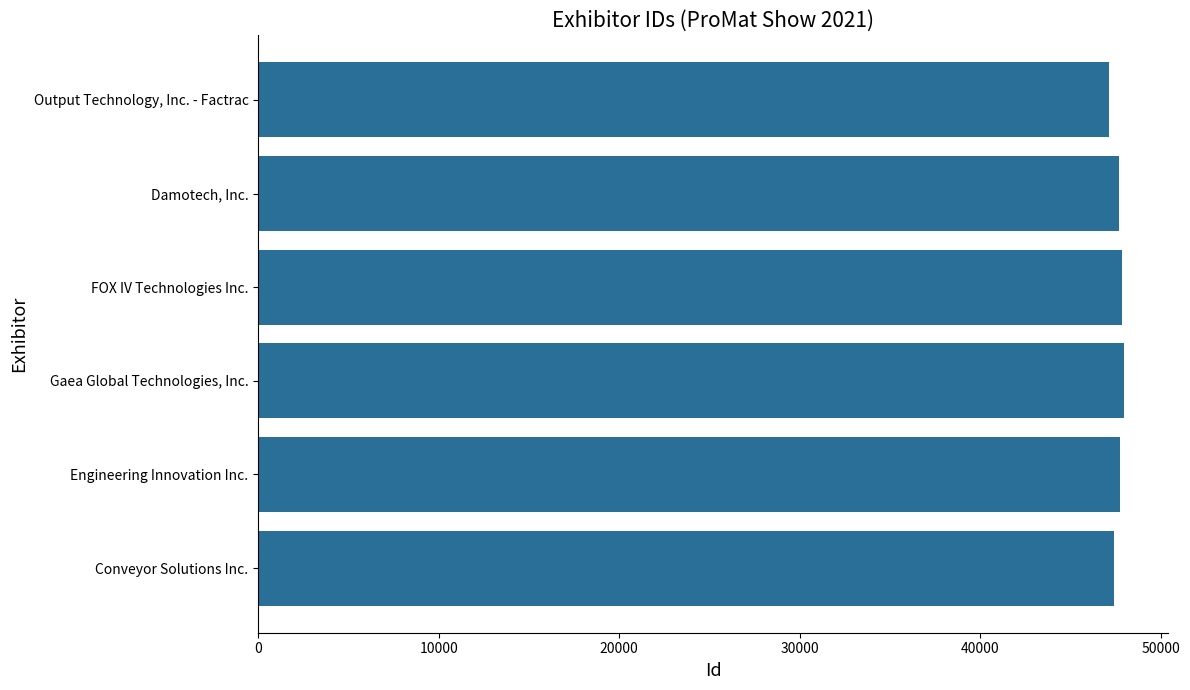

What is the average value?

47632